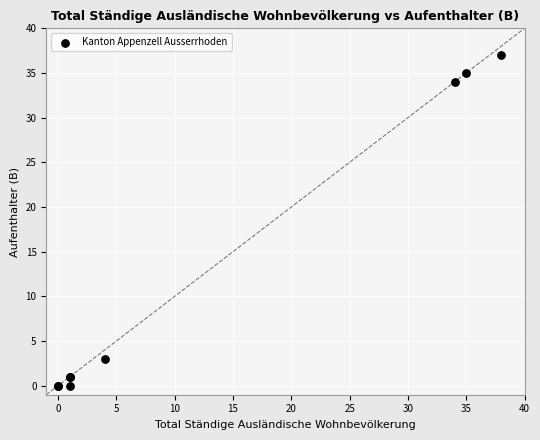

What Y value in the scatter plot is closest to 18?

3